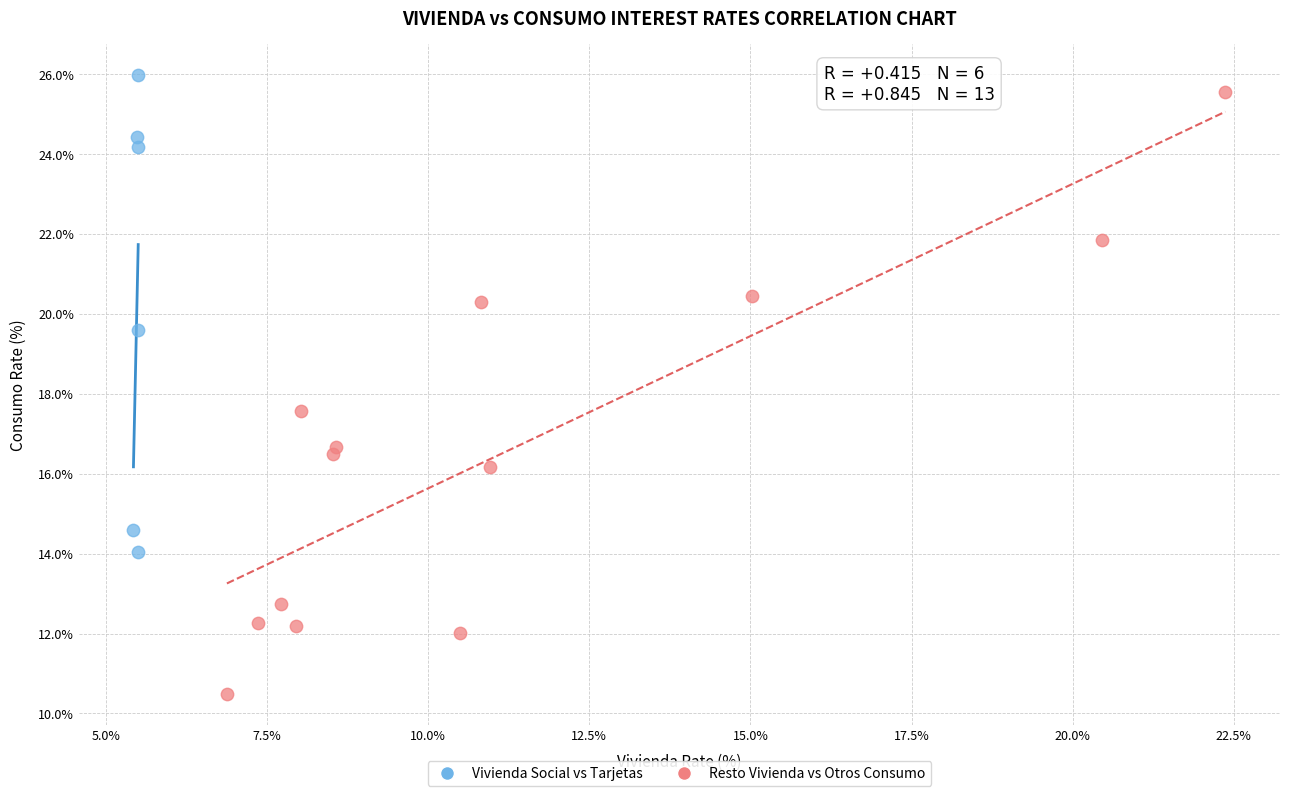

Which series has the widest spread of Y values?

Resto Vivienda vs Otros Consumo